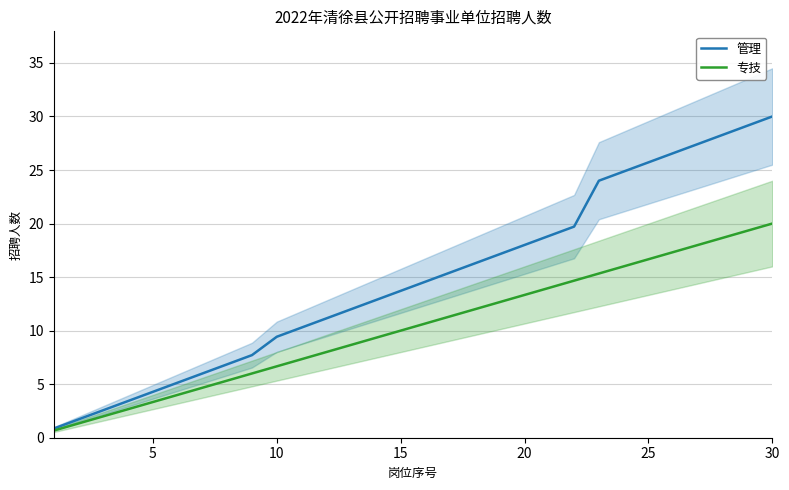

The value of 管理 at 15 is 3.4. True or false?

False